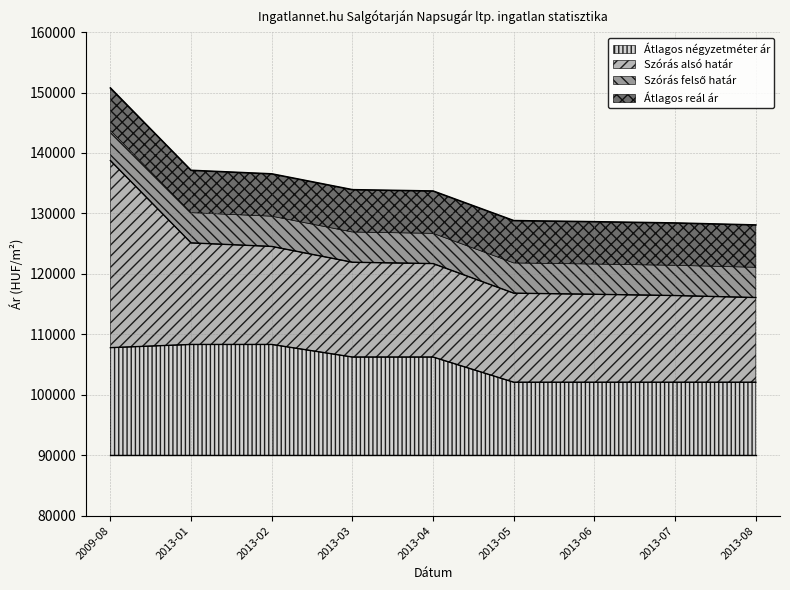

What is the spread (max minus min) of values at 2013-06?

26549